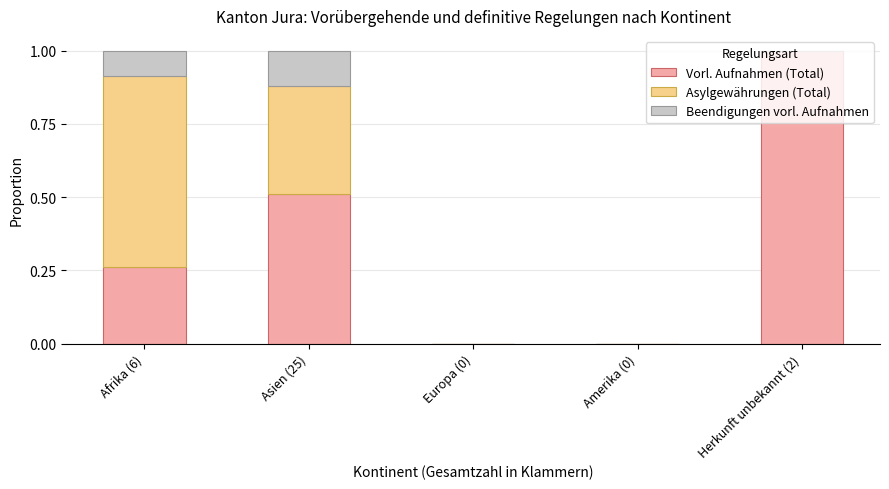

Is it true that Vorl. Aufnahmen (Total) equals 1.0 at Herkunft unbekannt (2)?

True